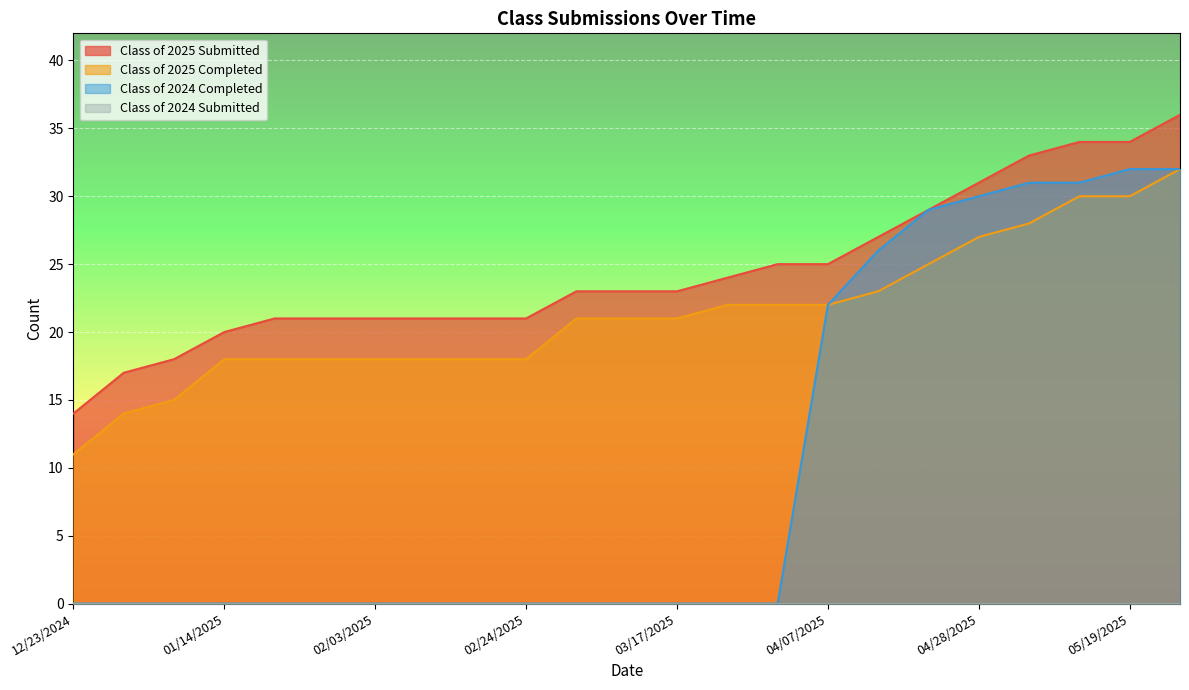

Reading right to left, list all the values displayed in this chart.

Class of 2025 Submitted: 05/26/2025=36	05/19/2025=34	05/12/2025=34	05/06/2025=33	04/28/2025=31	04/21/2025=29	04/14/2025=27	04/07/2025=25	03/31/2025=25	03/24/2025=24	03/17/2025=23	03/10/2025=23	03/03/2025=23	02/24/2025=21	02/18/2025=21	02/10/2025=21	02/03/2025=21	01/27/2025=21	01/20/2025=21	01/14/2025=20	01/06/2025=18	12/30/2024=17	12/23/2024=14
Class of 2025 Completed: 05/26/2025=32	05/19/2025=30	05/12/2025=30	05/06/2025=28	04/28/2025=27	04/21/2025=25	04/14/2025=23	04/07/2025=22	03/31/2025=22	03/24/2025=22	03/17/2025=21	03/10/2025=21	03/03/2025=21	02/24/2025=18	02/18/2025=18	02/10/2025=18	02/03/2025=18	01/27/2025=18	01/20/2025=18	01/14/2025=18	01/06/2025=15	12/30/2024=14	12/23/2024=11
Class of 2024 Completed: 05/26/2025=32	05/19/2025=32	05/12/2025=31	05/06/2025=31	04/28/2025=30	04/21/2025=29	04/14/2025=26	04/07/2025=22	03/31/2025=0	03/24/2025=0	03/17/2025=0	03/10/2025=0	03/03/2025=0	02/24/2025=0	02/18/2025=0	02/10/2025=0	02/03/2025=0	01/27/2025=0	01/20/2025=0	01/14/2025=0	01/06/2025=0	12/30/2024=0	12/23/2024=0